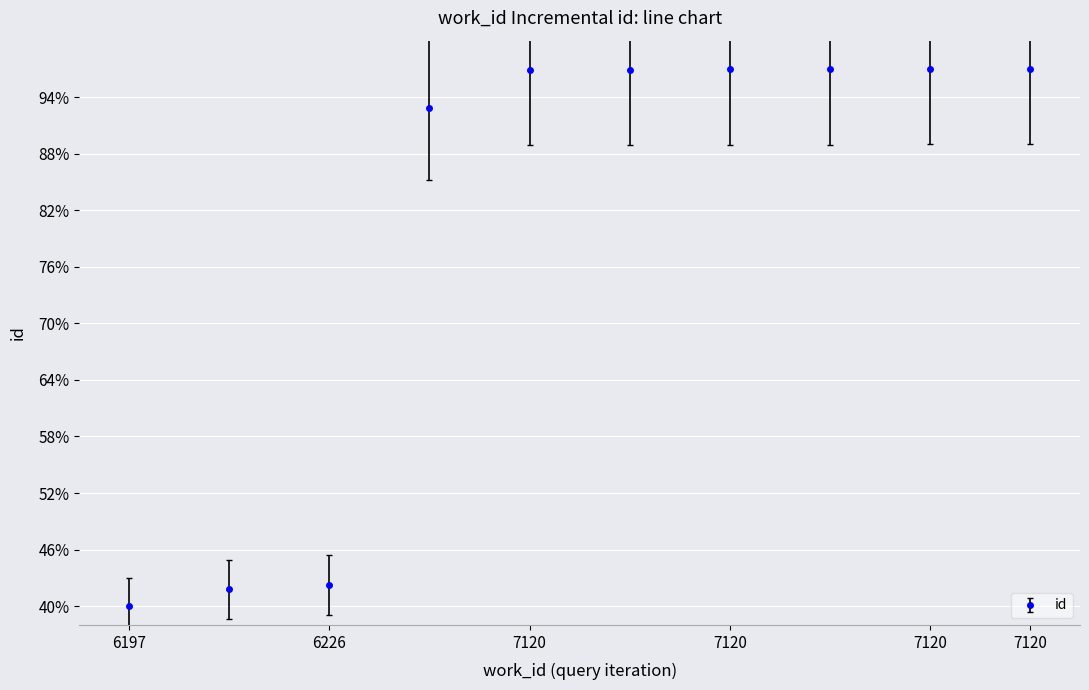

What is the value of the 8th point from the left?

97.0